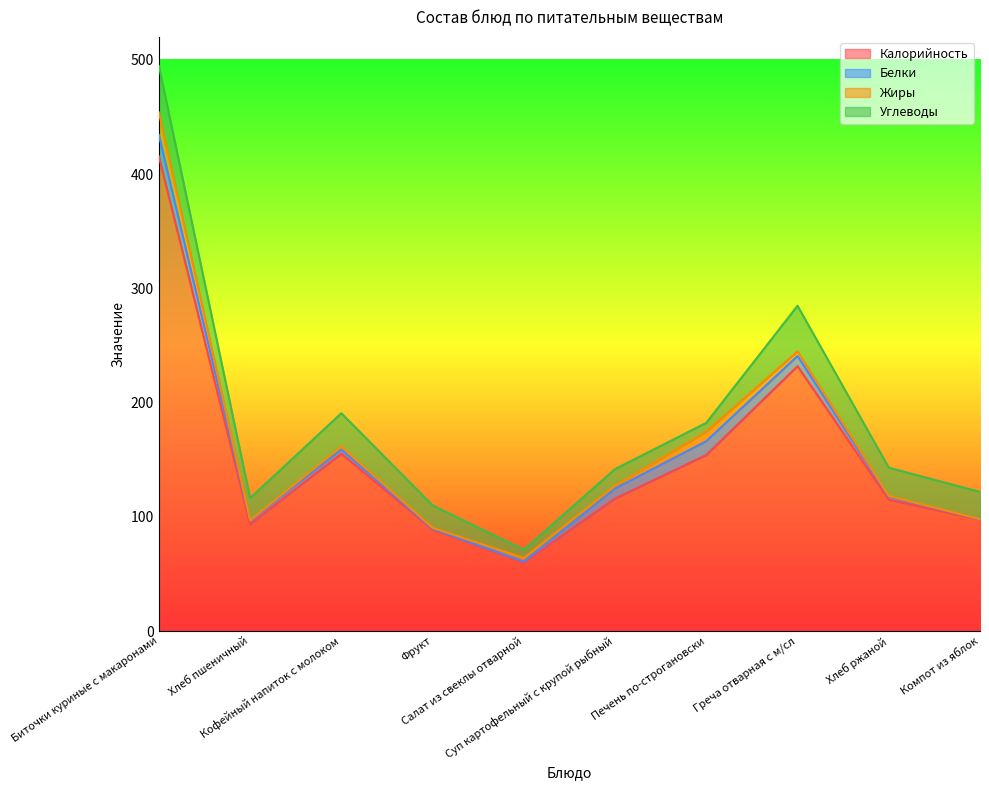

Which series has the widest spread of values?

Калорийность